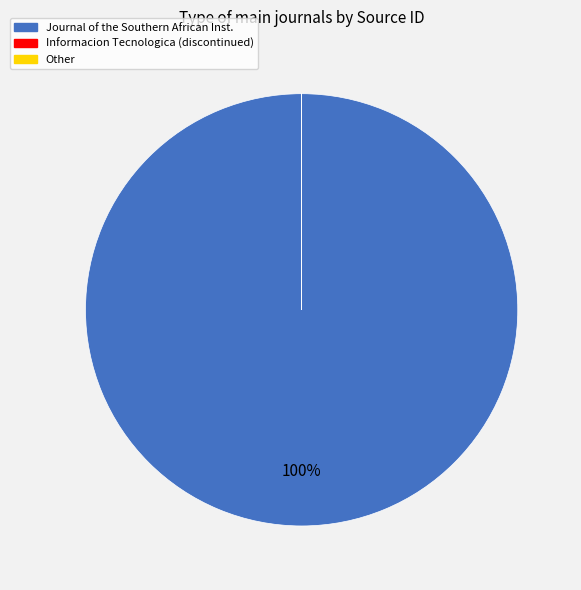

Is there any slice that represents more than half of the pie?

Yes